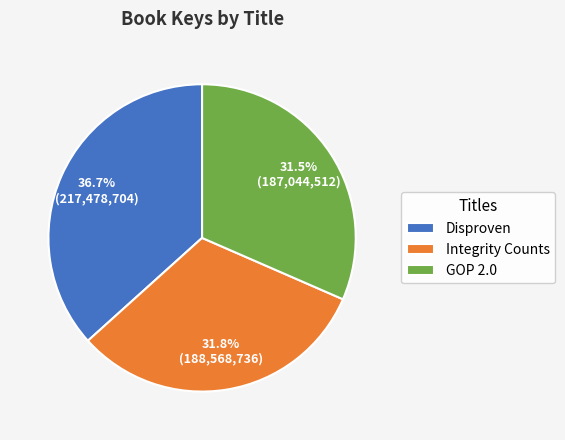

The Integrity Counts slice represents 47% of the pie. True or false?

False